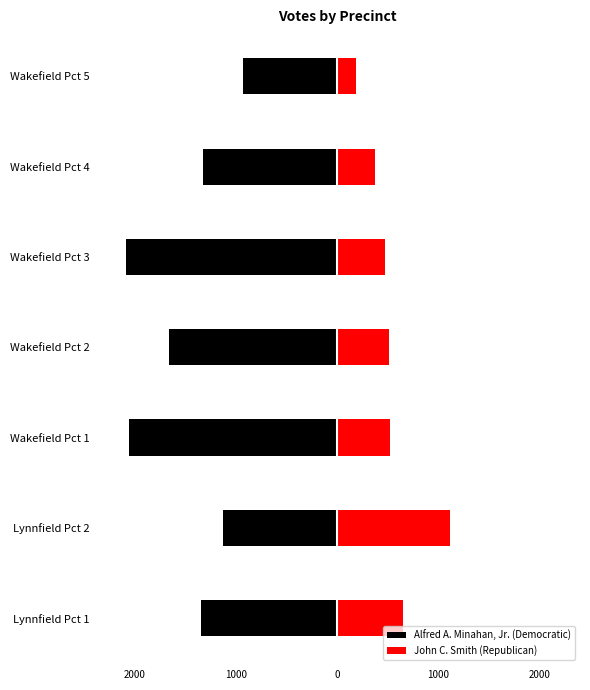

Count the number of data series in this chart.

2